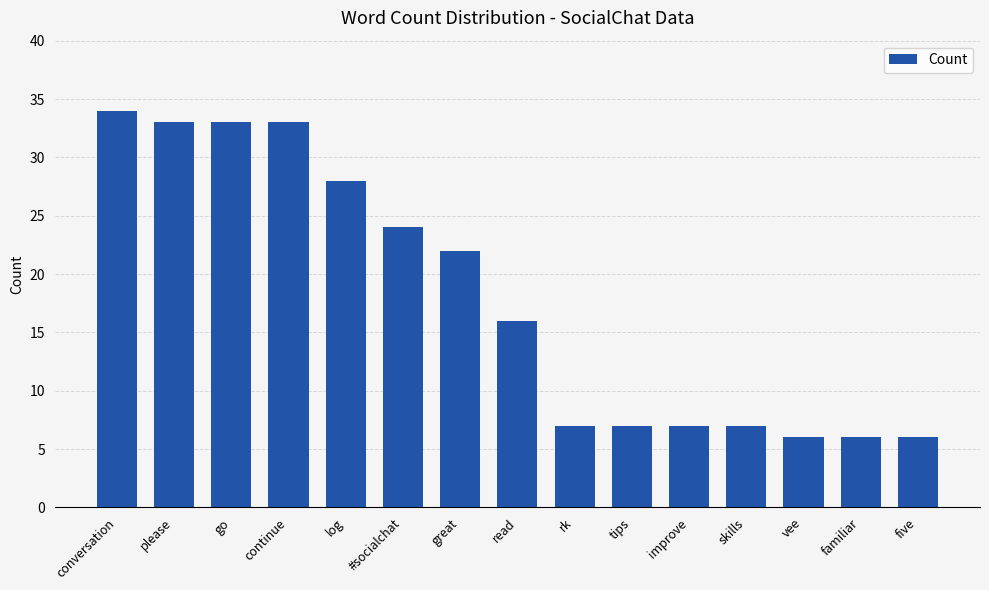

What is the label of the 11th bar from the right?

log